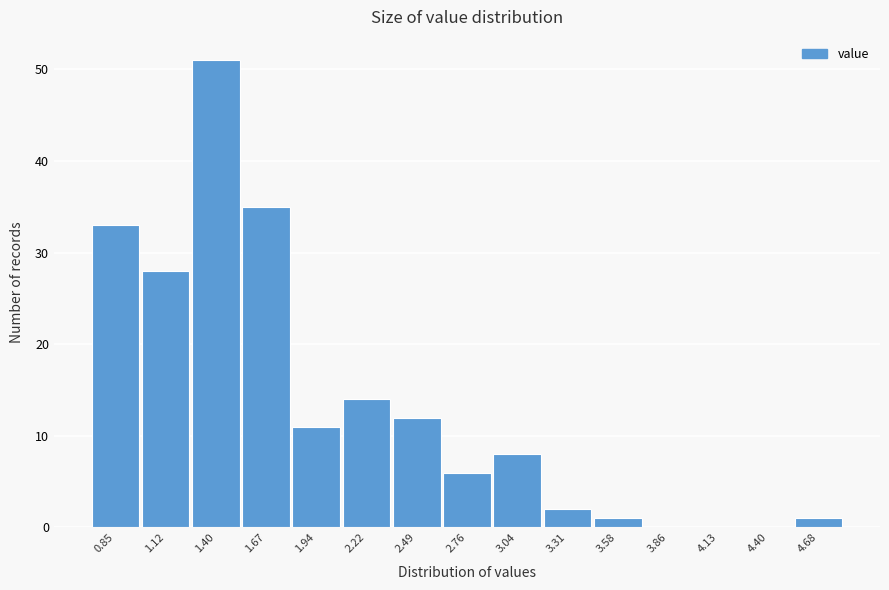

Over which range of the x-axis is the bar tallest?

1.25 to 1.55